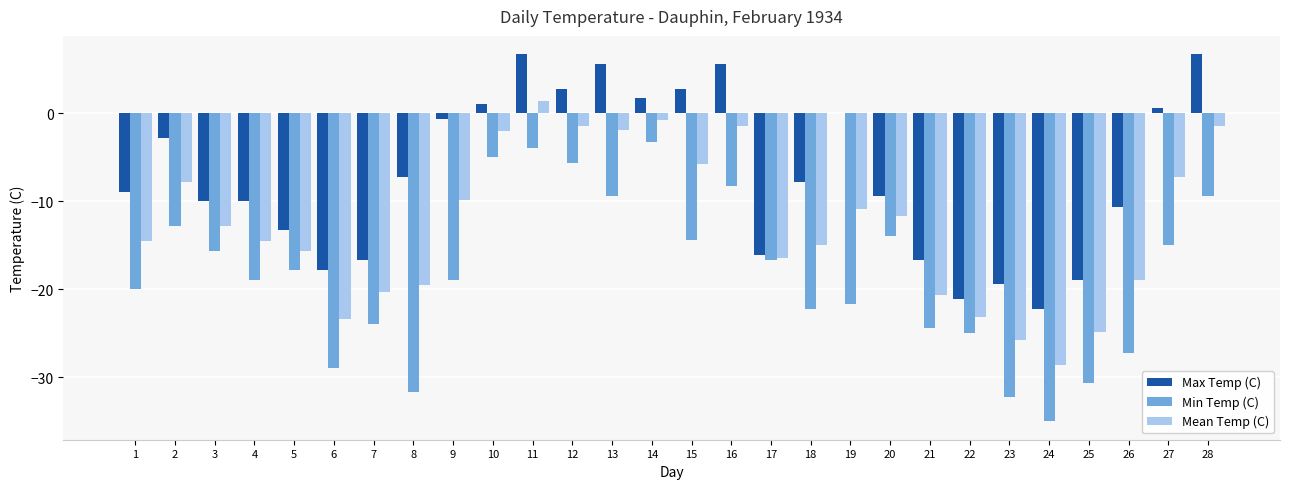

What is the sum of all Min Temp (C) values?

-511.7